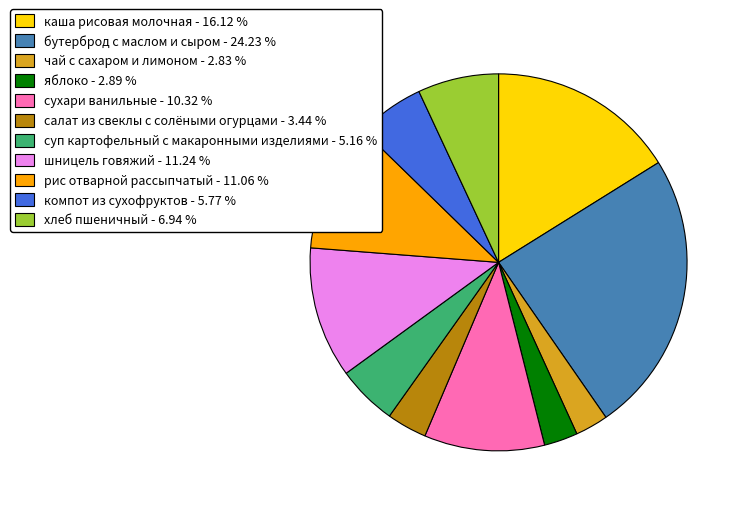

Which has a higher value, яблоко - 2.89 % or рис отварной рассыпчатый - 11.06 %?

рис отварной рассыпчатый - 11.06 %